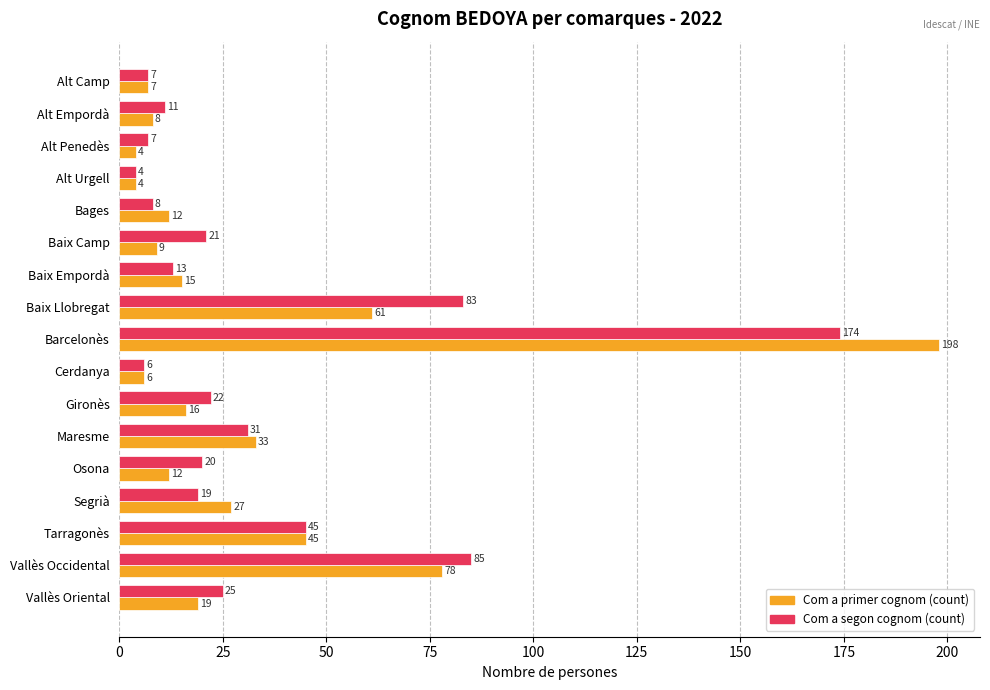

At how many categories does at least one series exceed 151?

1